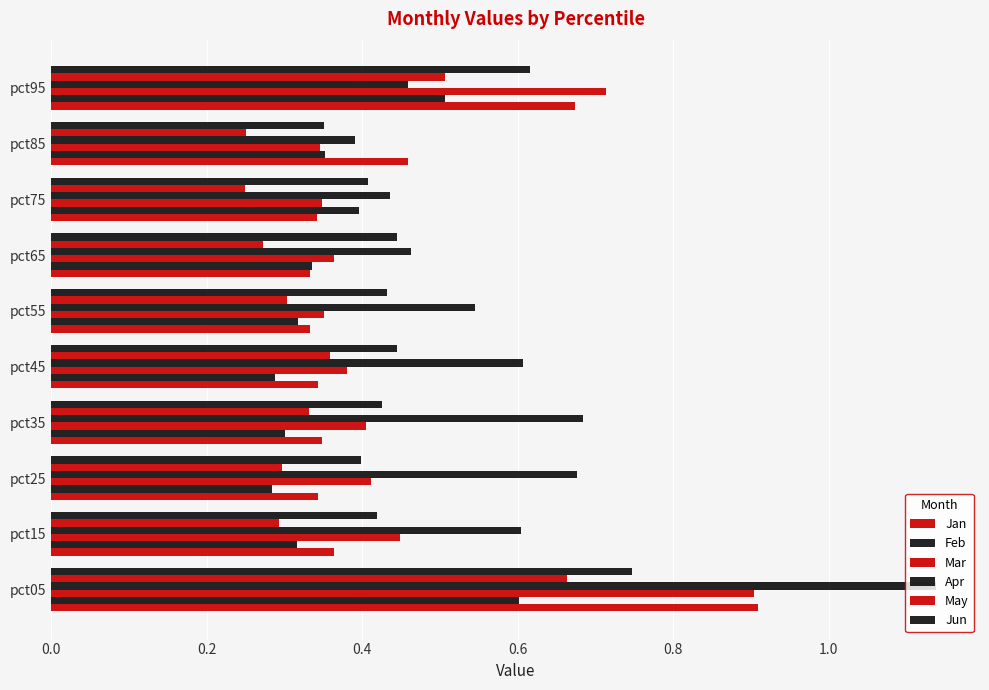

Count the number of data series in this chart.

6